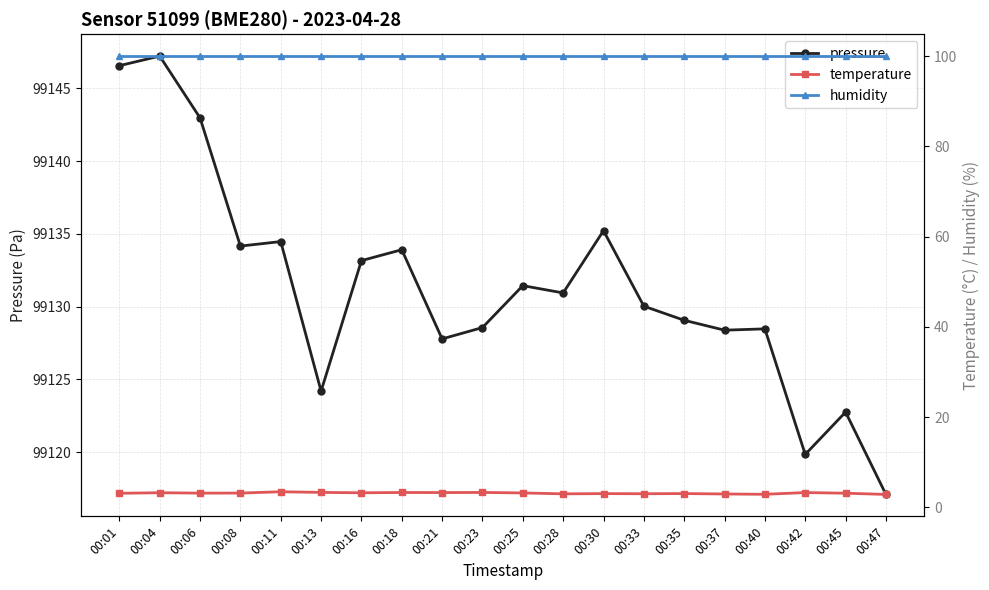

How many lines are shown in the chart?

3